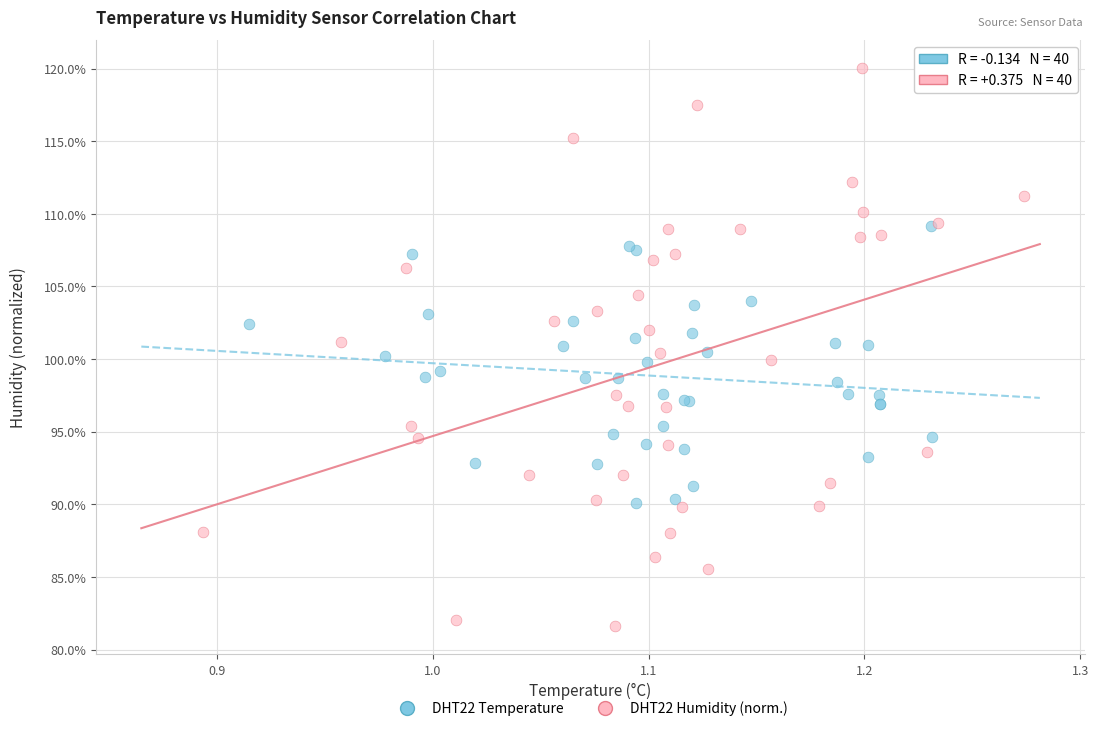

What are all the series names shown in the legend?

DHT22 Temperature, DHT22 Humidity (norm.)